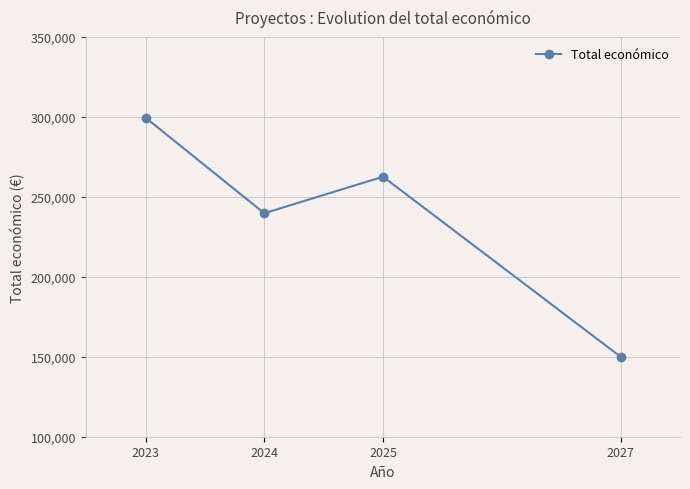

Rank the categories by value from highest to lowest.

2023, 2025, 2024, 2027